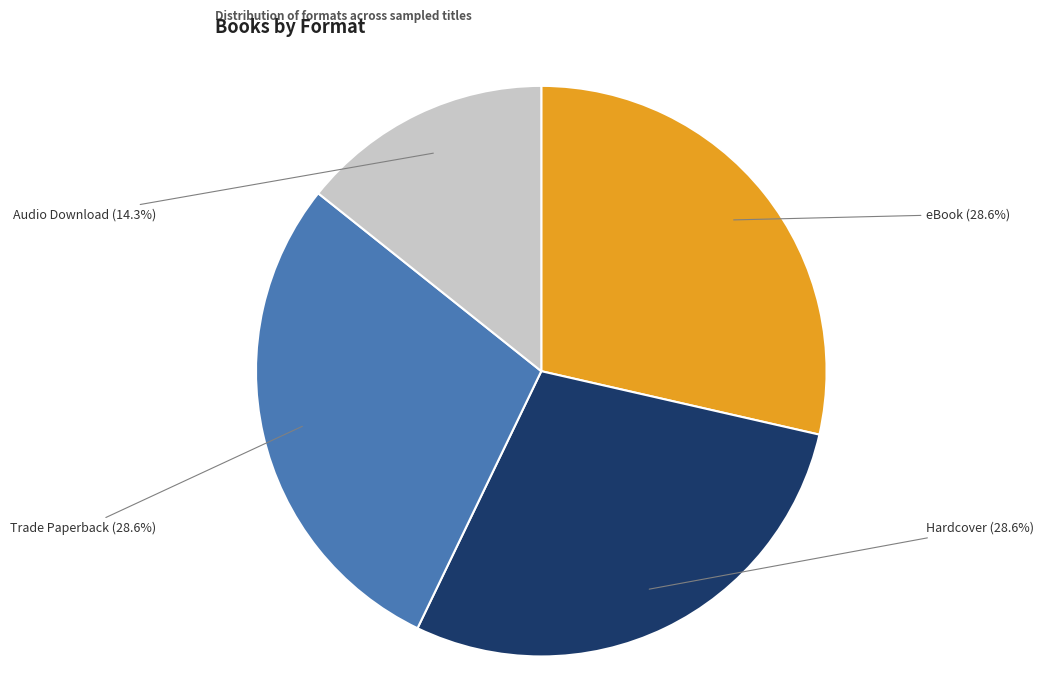

How many slices are in this pie chart?

4